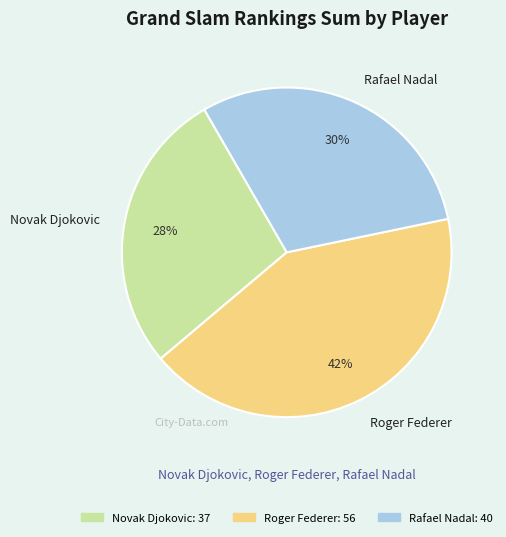

Rank the categories by value from lowest to highest.

Novak Djokovic, Rafael Nadal, Roger Federer